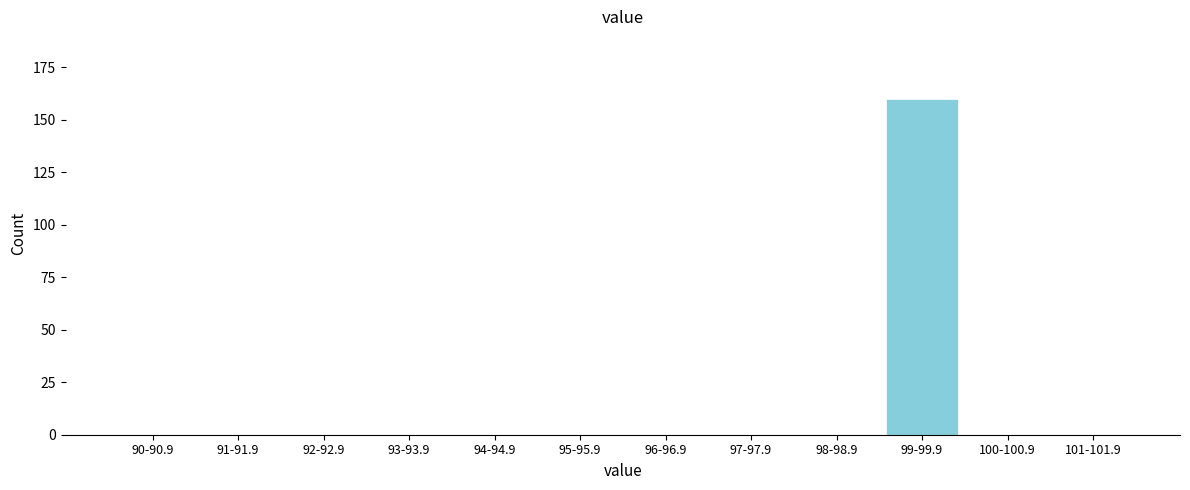

Reading left to right, extract all data points from this chart.

90-90.9=0	91-91.9=0	92-92.9=0	93-93.9=0	94-94.9=0	95-95.9=0	96-96.9=0	97-97.9=0	98-98.9=0	99-99.9=160	100-100.9=0	101-101.9=0